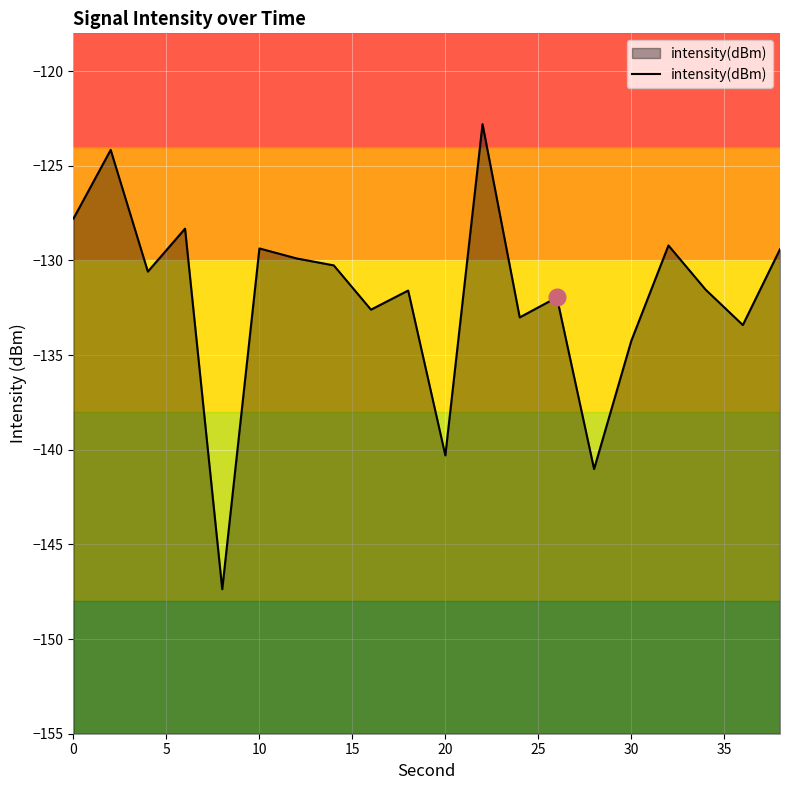

What value does the data have at 30?

-134.2